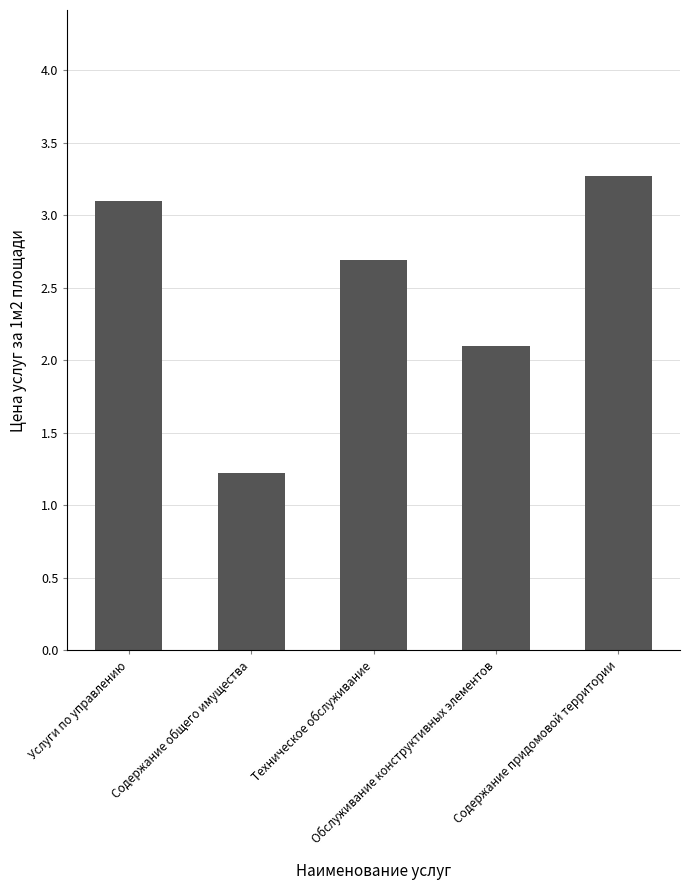

List the labels in order of value, largest first.

Содержание придомовой территории, Услуги по управлению, Техническое обслуживание, Обслуживание конструктивных элементов, Содержание общего имущества